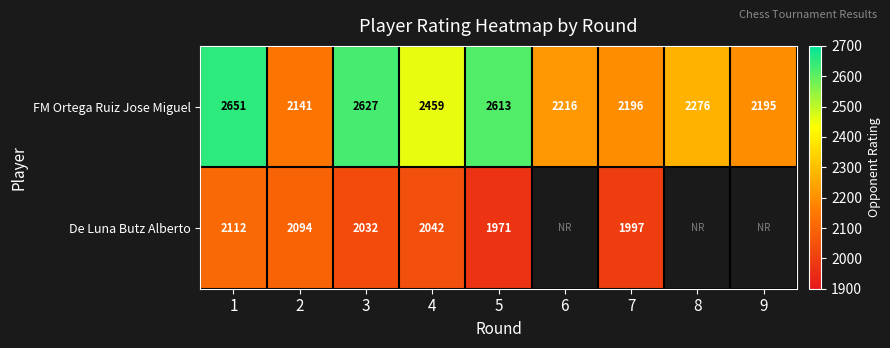

The FM Ortega Ruiz Jose Miguel series shows 2651 at 1. True or false?

True